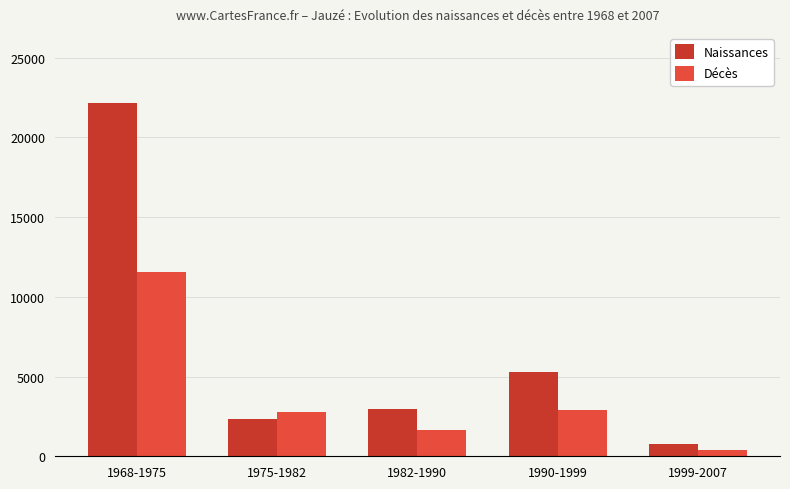

How many series are shown in this chart?

2